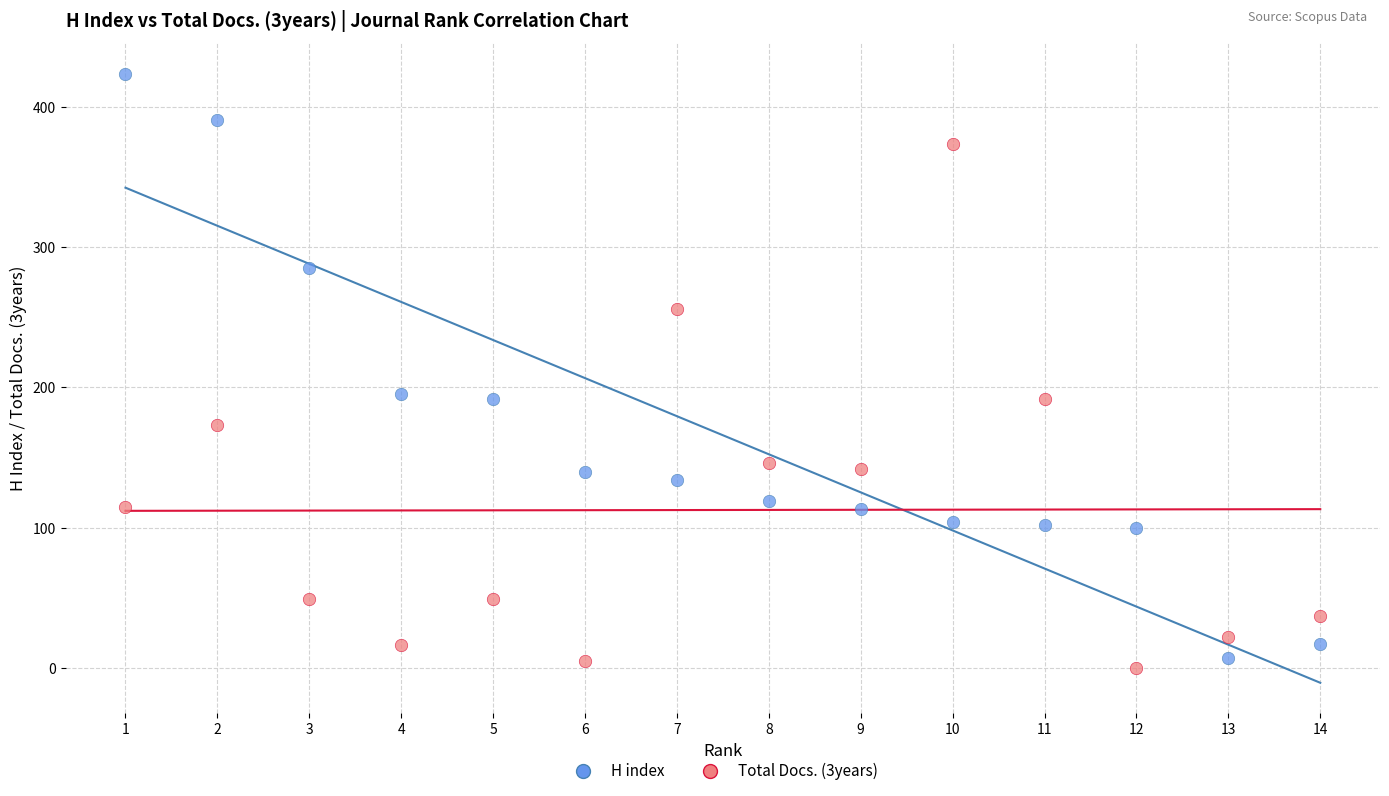

Across all data points, what is the range of X values (max minus min)?

13